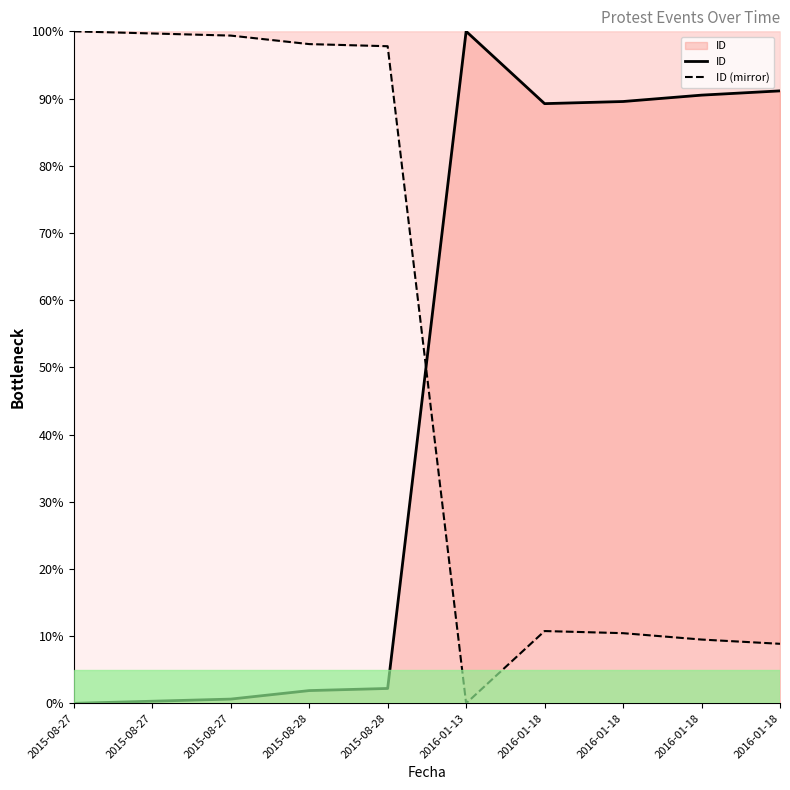

How many intersections are there between ID and ID (mirror)?

1